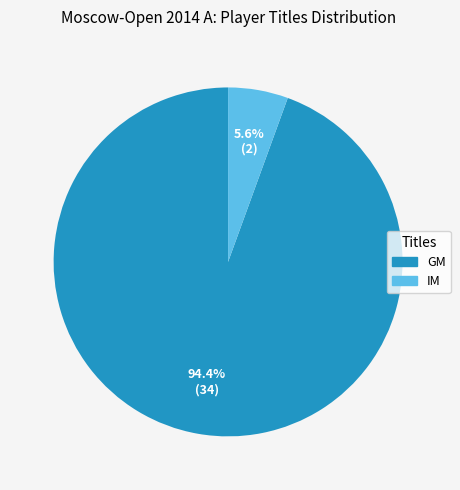

To the nearest percent, what portion does IM represent?

6%